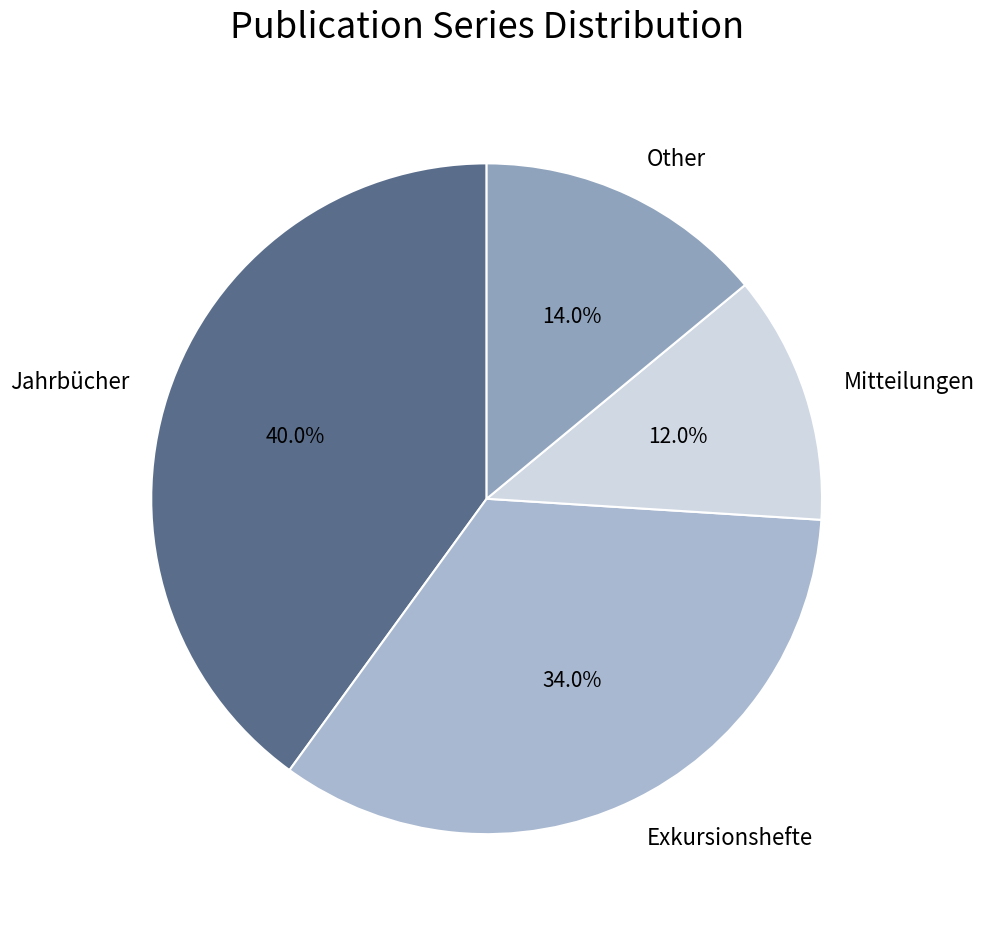

To the nearest percent, what is the difference between the largest and smallest slice percentages?

28%